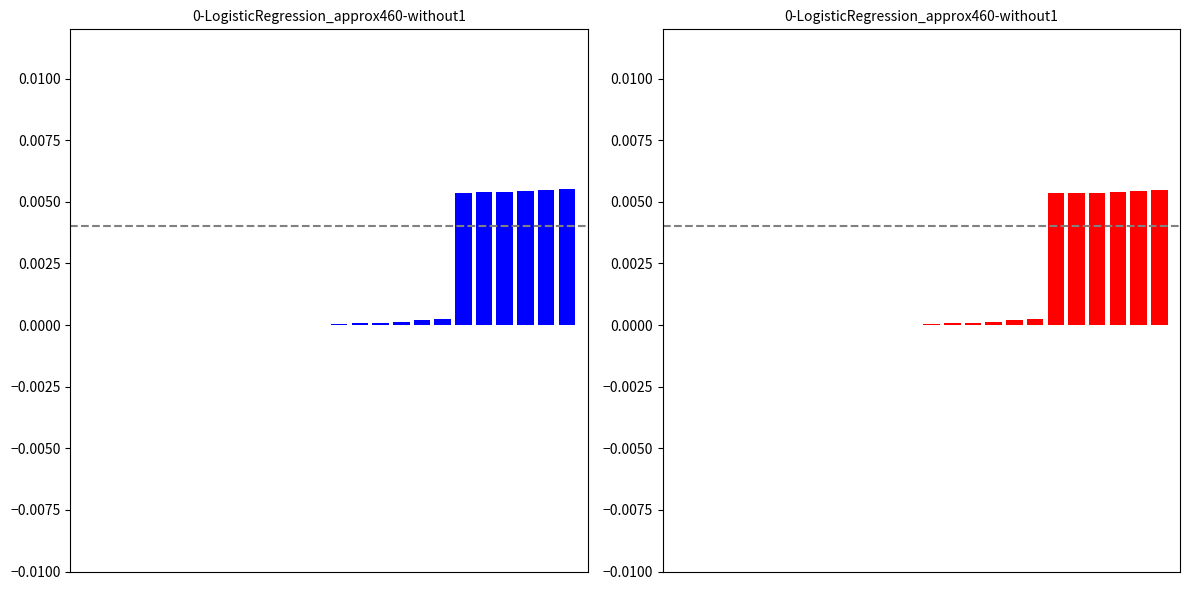

How many bars are there in total?

48